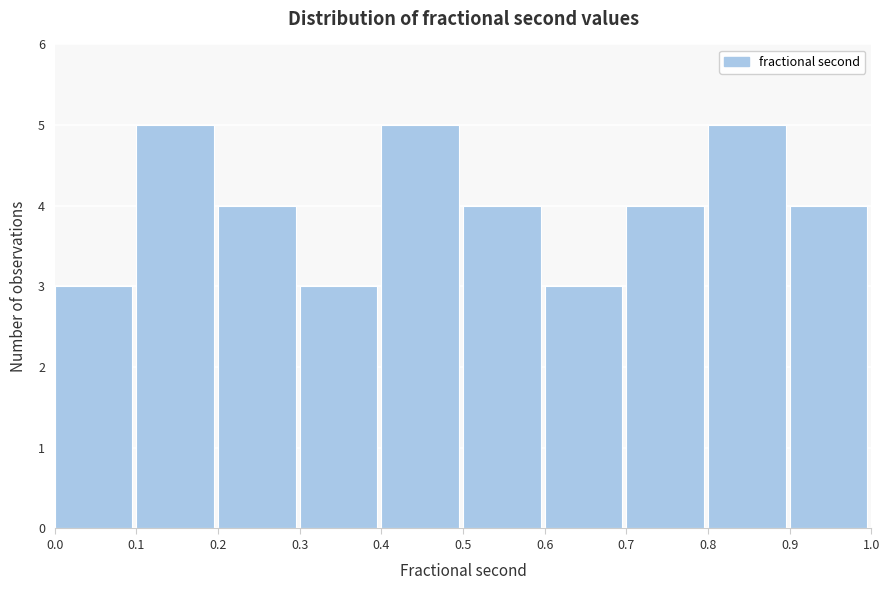

How tall is the bar that spans 0.3 to 0.4 on the x-axis? The values are not printed on the chart, so give them approximately, as read against the axis.

3